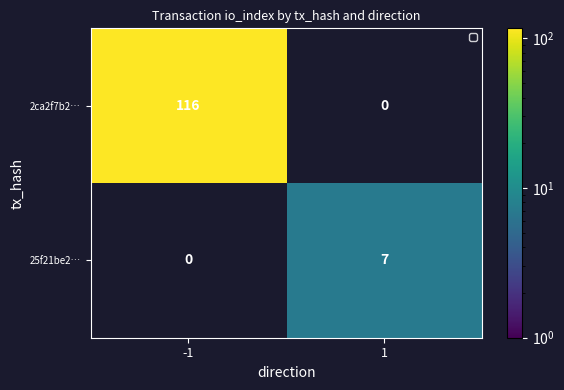

How many values in the 2ca2f7b2… series are below 116?

1